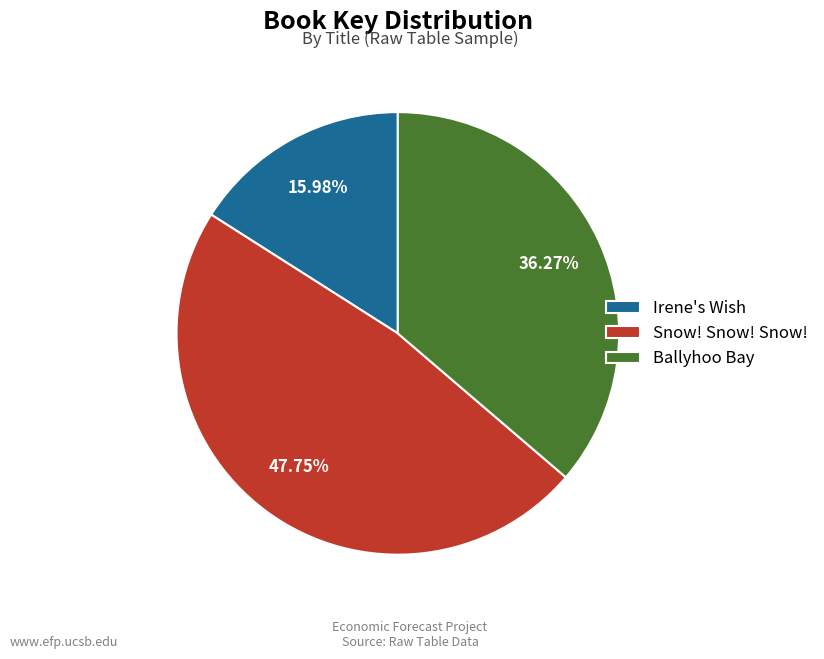

How many segments does this pie chart have?

3